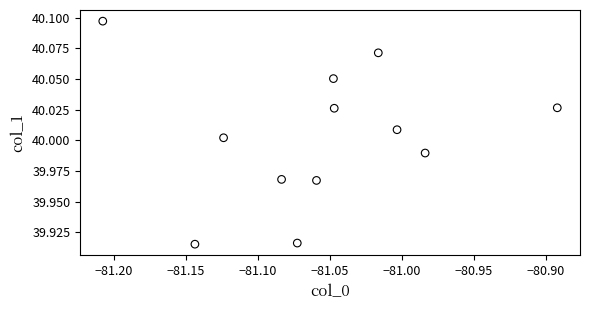

What is the average X value?

-81.1